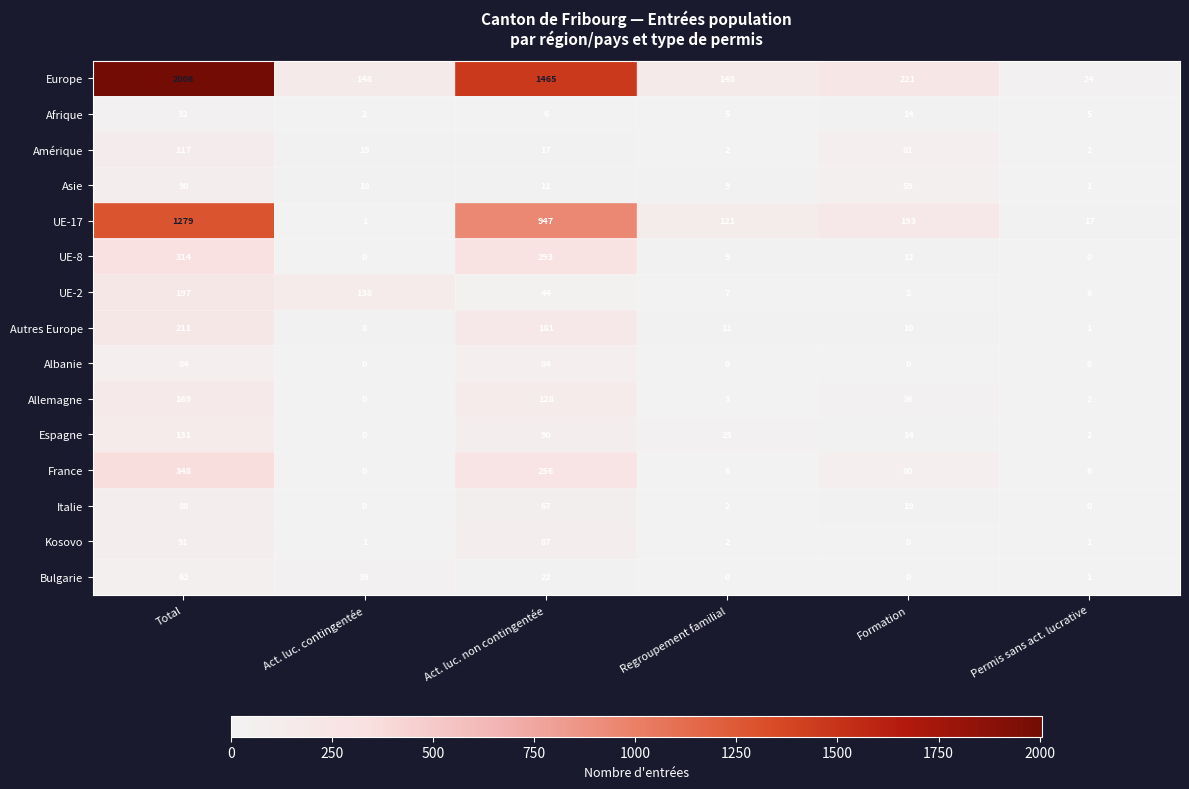

What is the sum of all Albanie values?

168